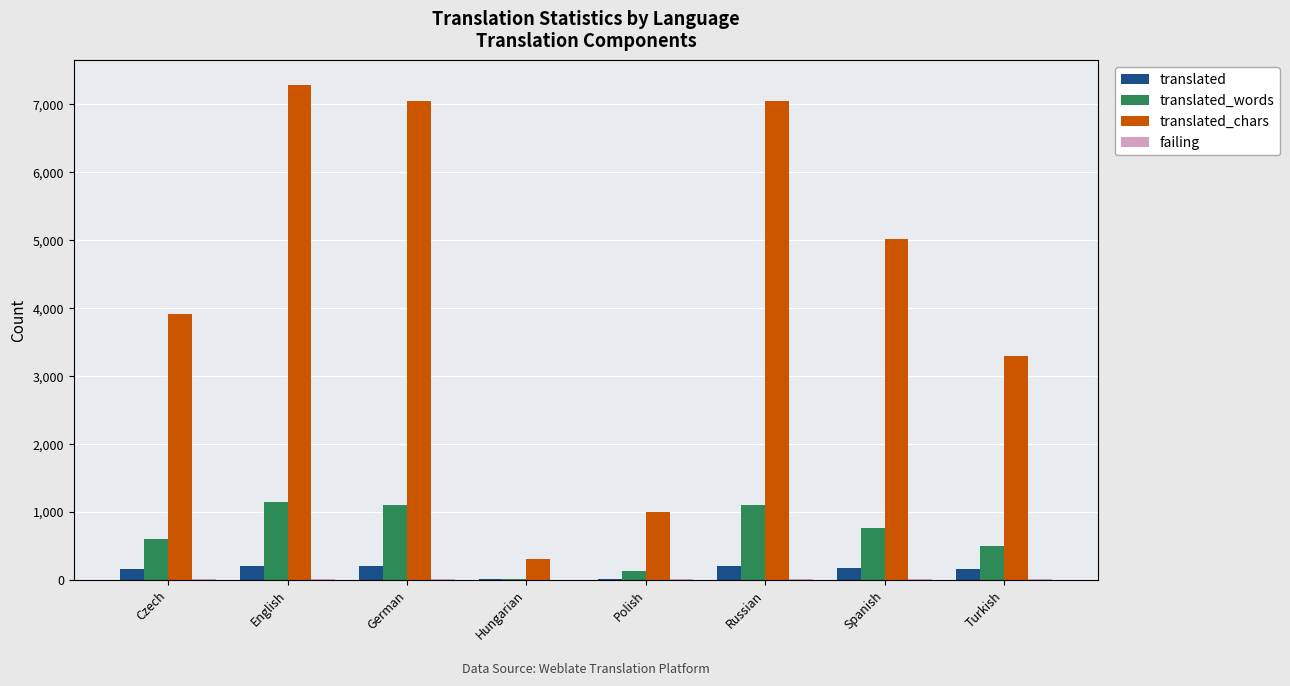

How many categories are shown in the chart?

8